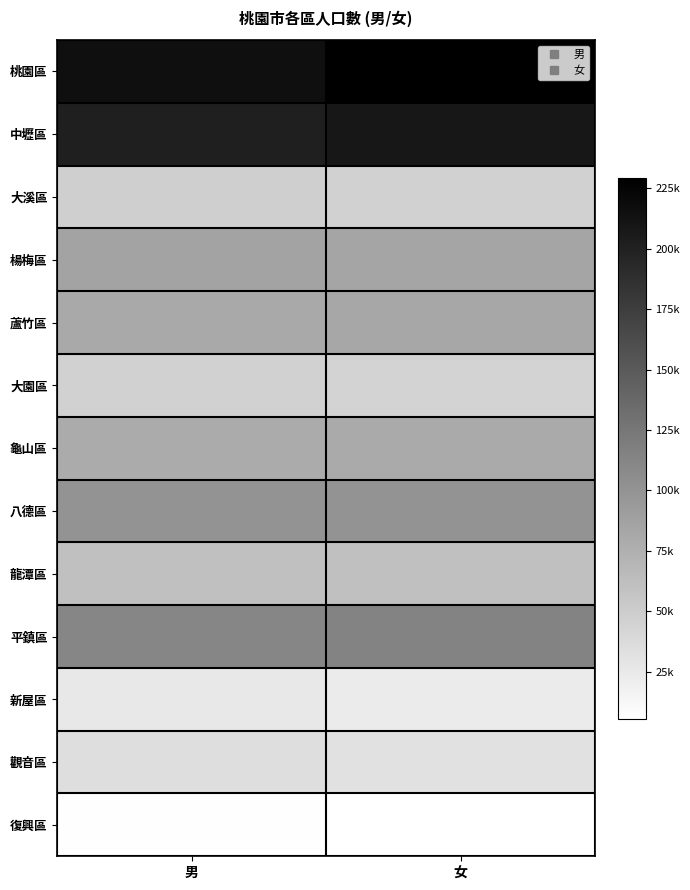

At which category does the chart reach its minimum across all series?

女